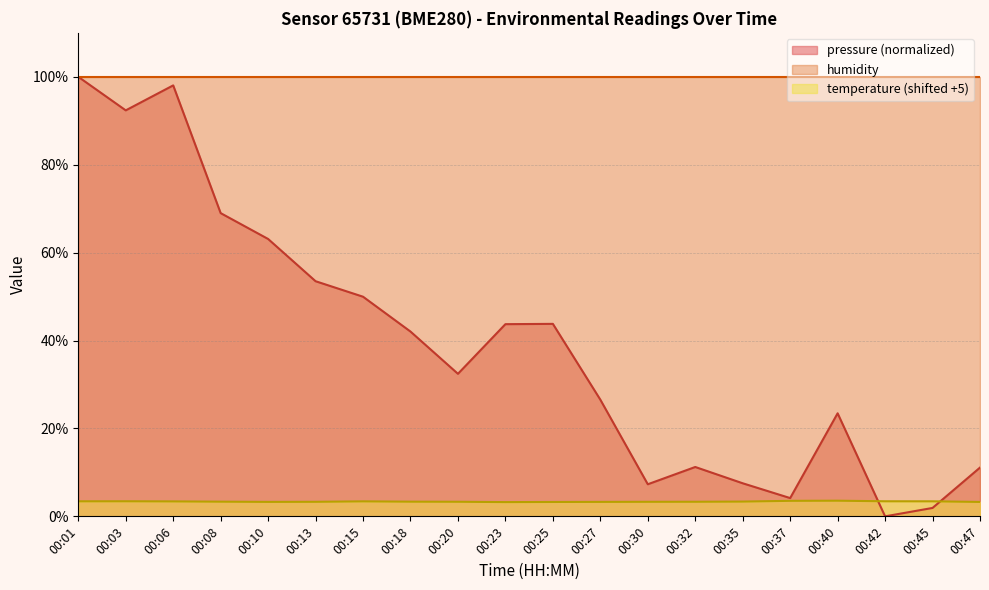

What are all the series names shown in the legend?

pressure (normalized), humidity, temperature (shifted +5)